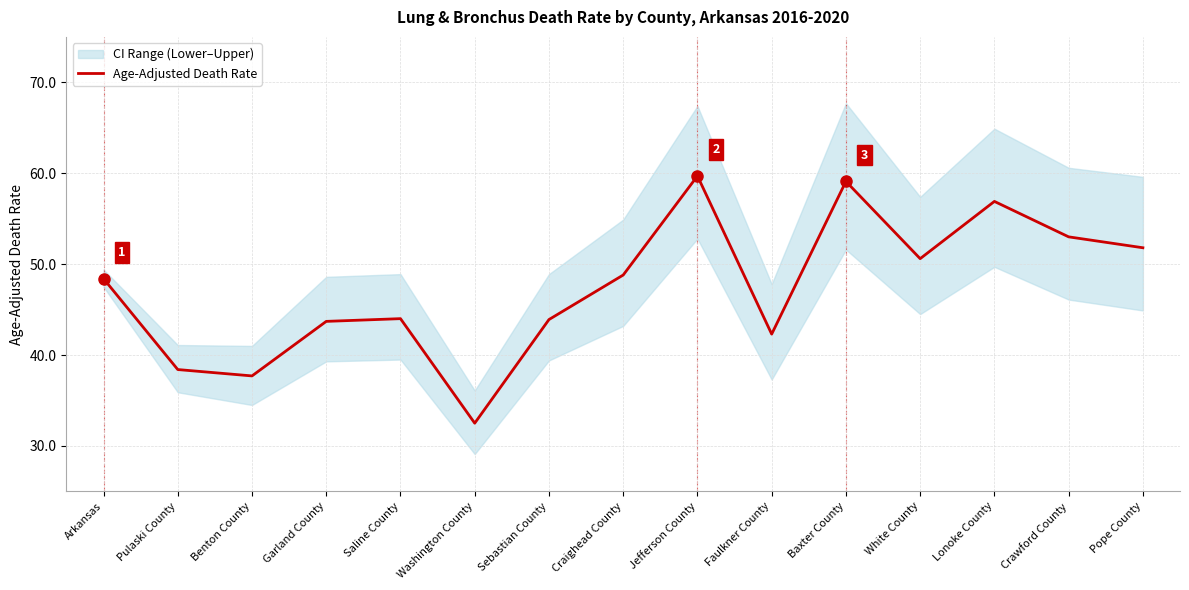

Which category has the lowest value across all series?

Washington County